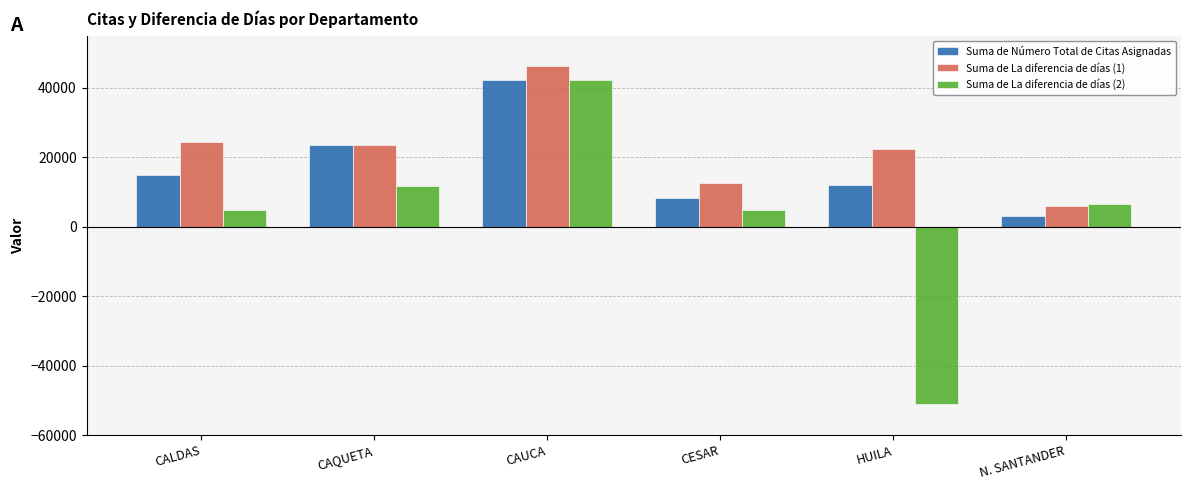

Rank the series by their average value, from lowest to highest.

Suma de La diferencia de días (2), Suma de Número Total de Citas Asignadas, Suma de La diferencia de días (1)